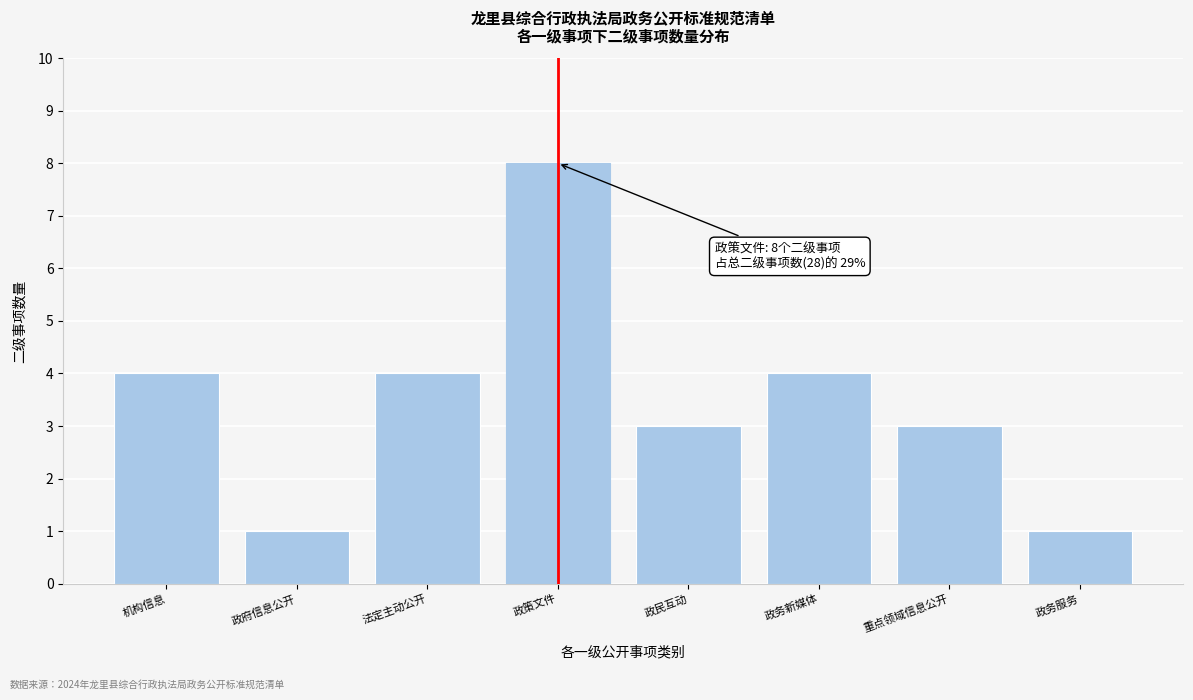

Reading right to left, extract all data points from this chart.

1	3	4	3	8	4	1	4